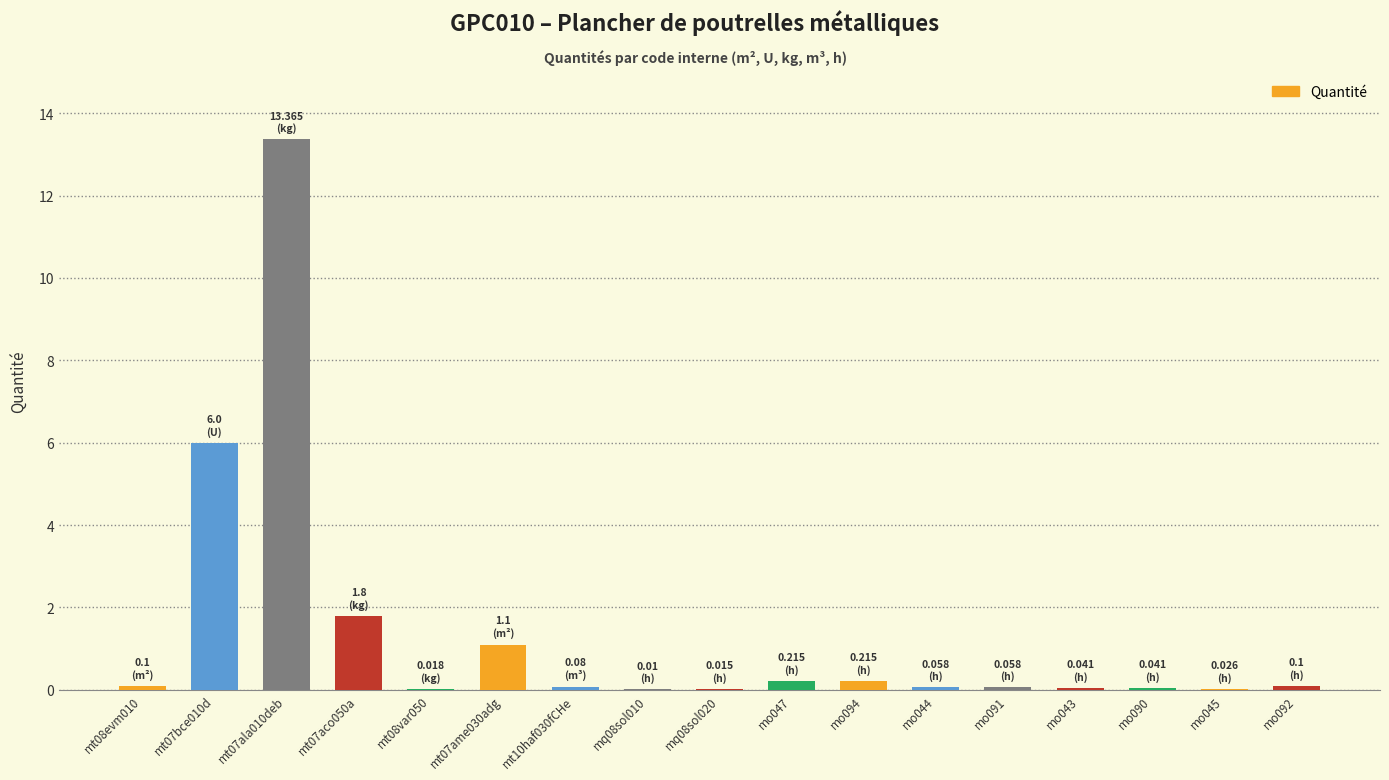

What is the sum of all values?

23.2